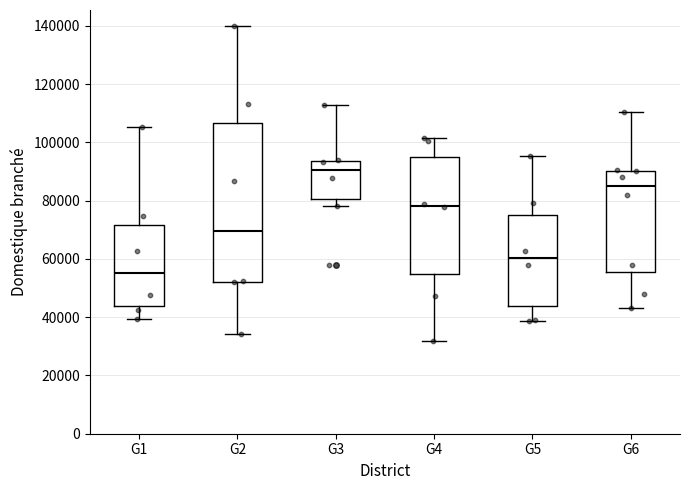

Reading left to right, transcribe this box plot: for each box, give where its median line is, the range the box spans, and where its two whiskers end, as read against the y-axis. The values are not printed on the chart, so give them approximately, as read against the axis.

G1: median 56000, box 44000 to 72000, whiskers 40000 to 106000
G2: median 70000, box 52000 to 106000, whiskers 34000 to 140000
G3: median 90000, box 80000 to 94000, whiskers 78000 to 112000
G4: median 78000, box 54000 to 94000, whiskers 32000 to 102000
G5: median 60000, box 44000 to 76000, whiskers 38000 to 96000
G6: median 86000, box 56000 to 90000, whiskers 44000 to 110000